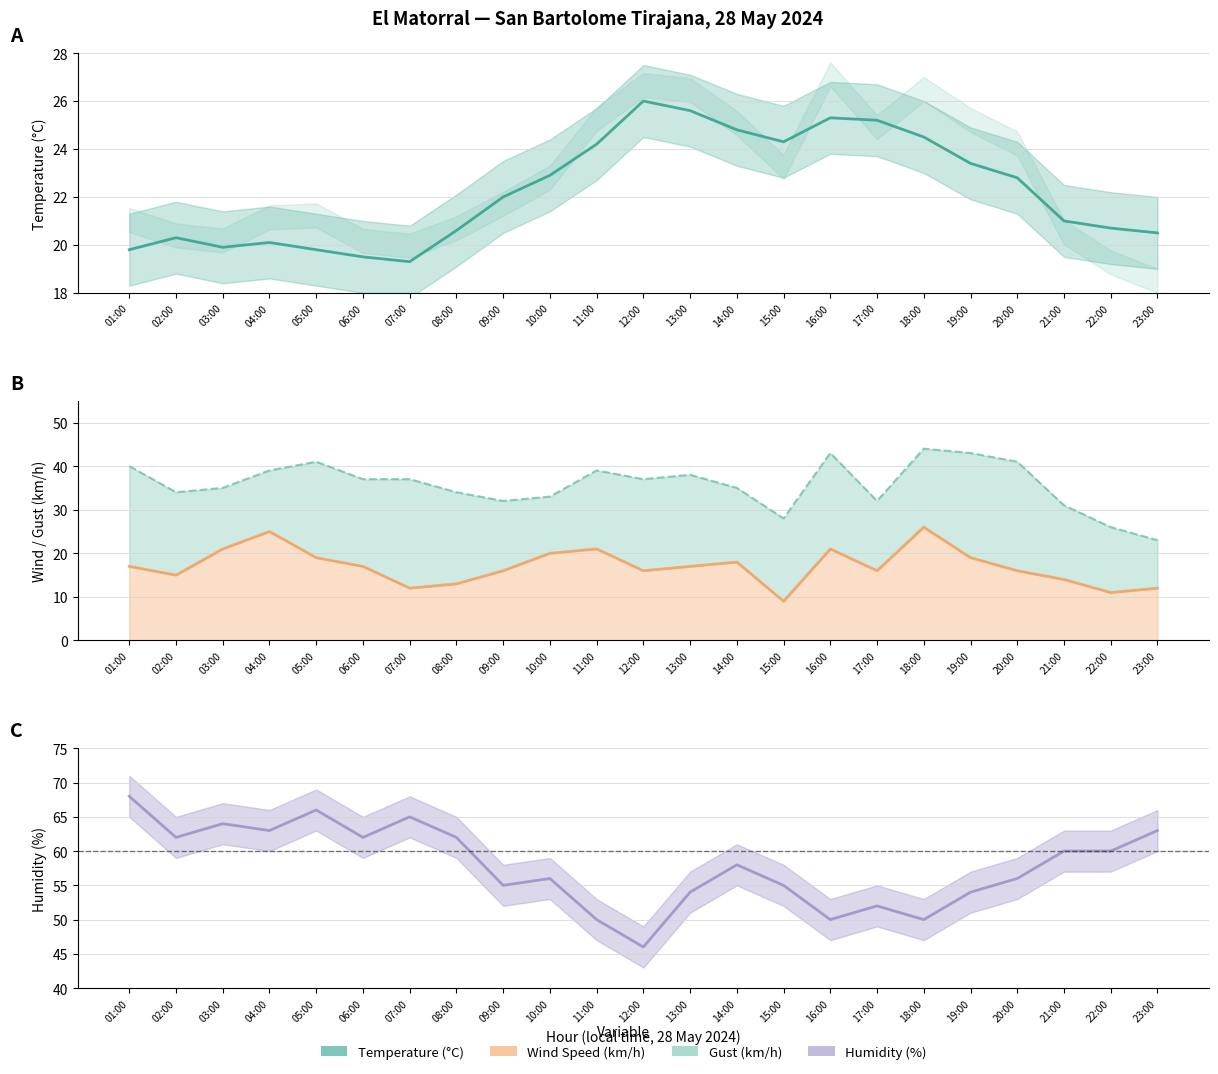

How many interior local peaks does the Temperature (°C) line series have?

4